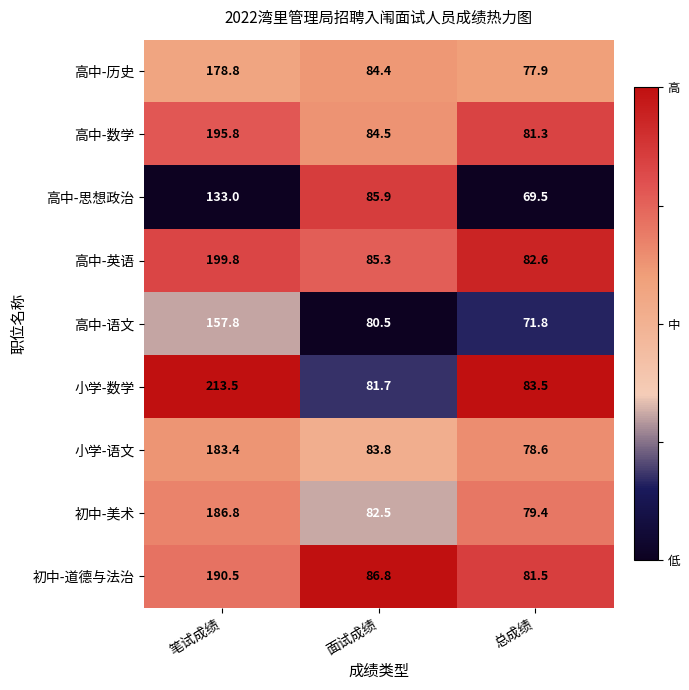

List the series in order of their peak value, highest first.

小学-数学, 高中-英语, 高中-数学, 初中-道德与法治, 初中-美术, 小学-语文, 高中-历史, 高中-语文, 高中-思想政治